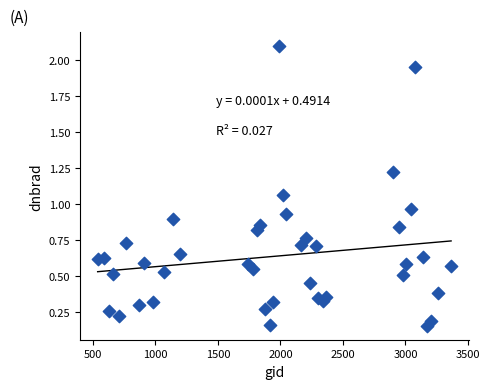

What is the range of X values (max minus min)?

2826.0